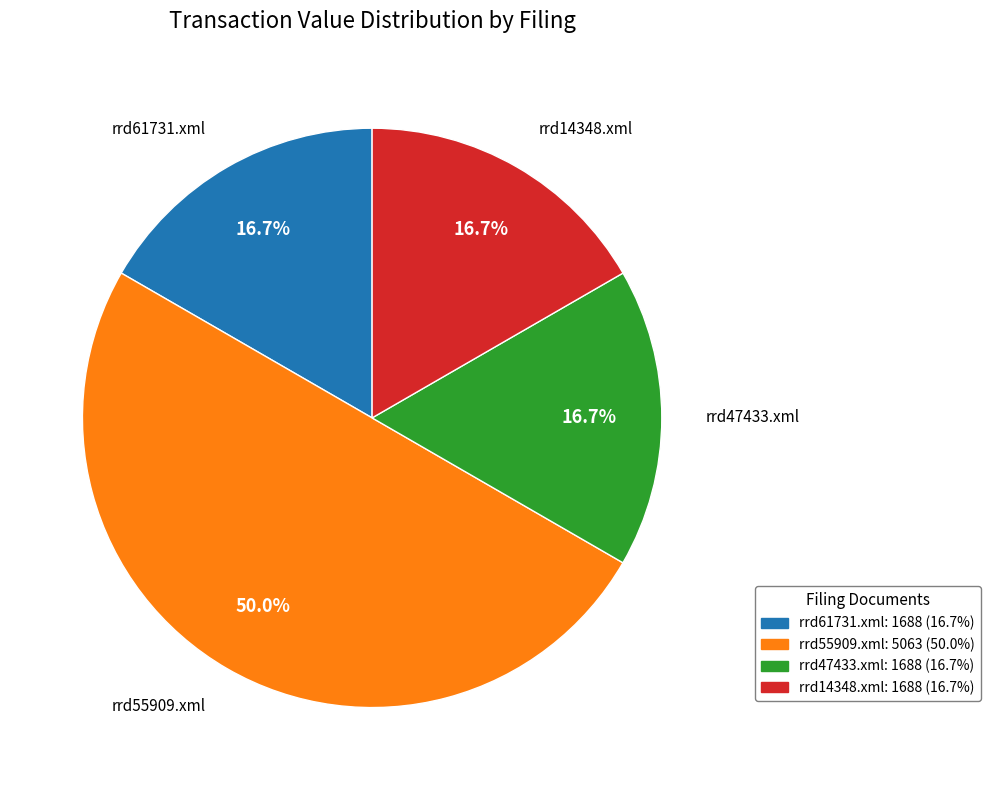

How much of the chart is everything except rrd47433.xml?

83.3%